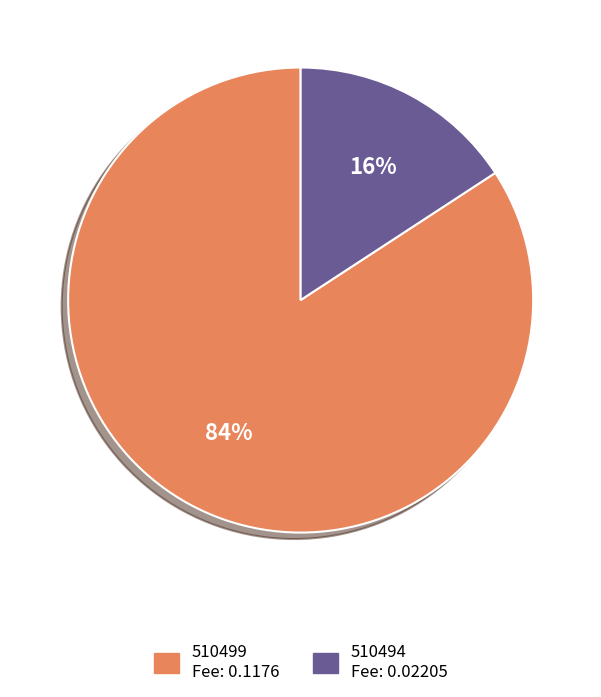

Does 510499 account for over 50% of the chart?

Yes